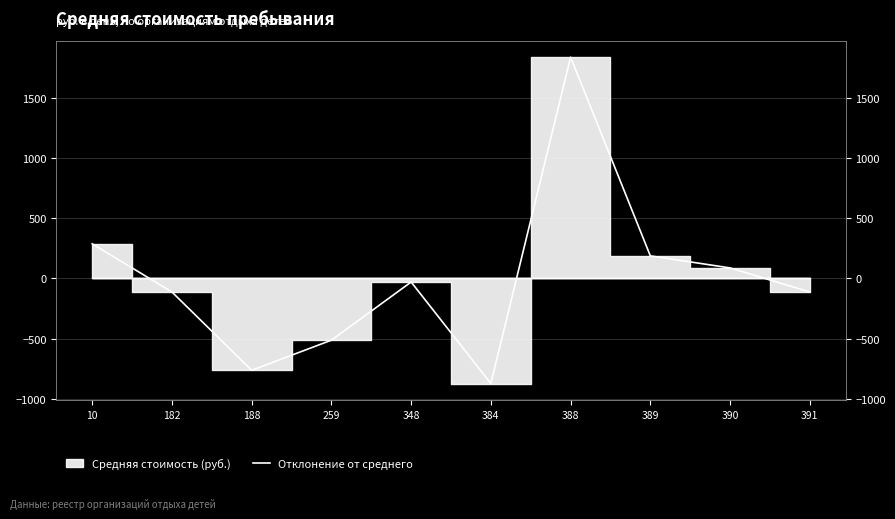

The value at 389 is 316.1. True or false?

False